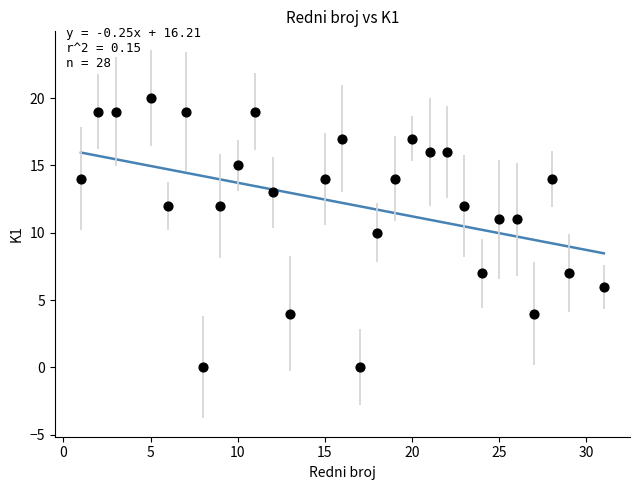

List the coordinates of all points as (Y, X) pairs, reading left to right.

(14, 1)  (19, 2)  (19, 3)  (20, 5)  (12, 6)  (19, 7)  (0, 8)  (12, 9)  (15, 10)  (19, 11)  (13, 12)  (4, 13)  (14, 15)  (17, 16)  (0, 17)  (10, 18)  (14, 19)  (17, 20)  (16, 21)  (16, 22)  (12, 23)  (7, 24)  (11, 25)  (11, 26)  (4, 27)  (14, 28)  (7, 29)  (6, 31)